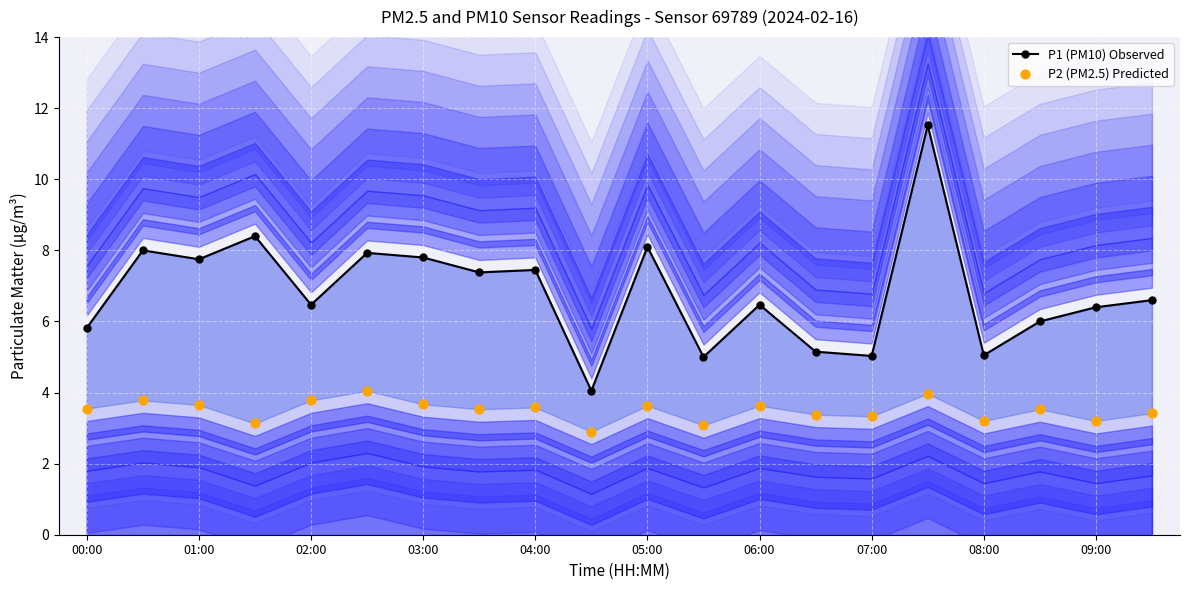

Which series reaches the minimum Y coordinate?

P2 (PM2.5) Predicted